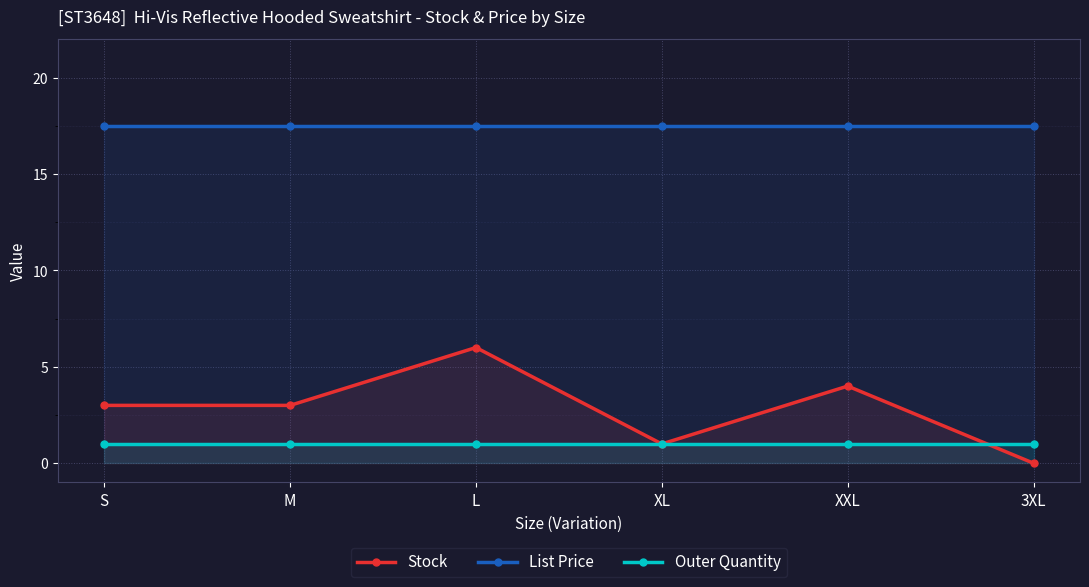

What are all the series names shown in the legend?

Stock, List Price, Outer Quantity